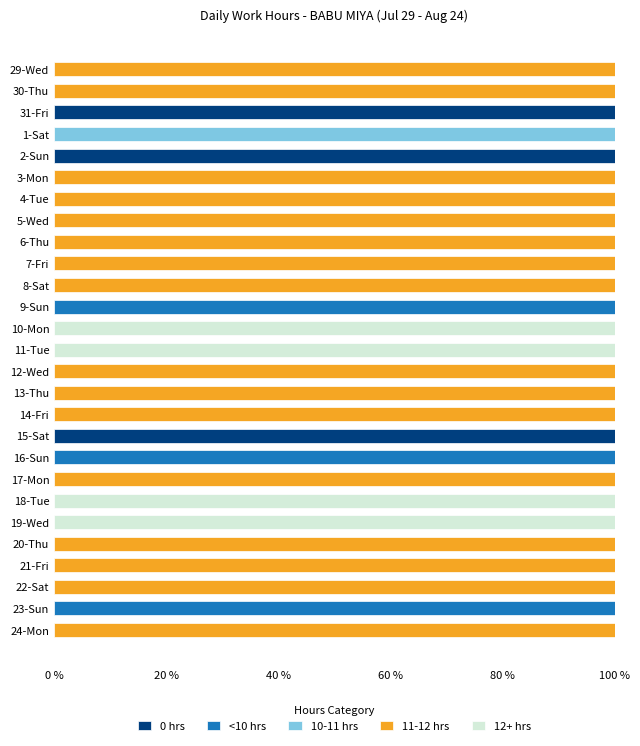

What is the total value across all series at 6-Thu?

100